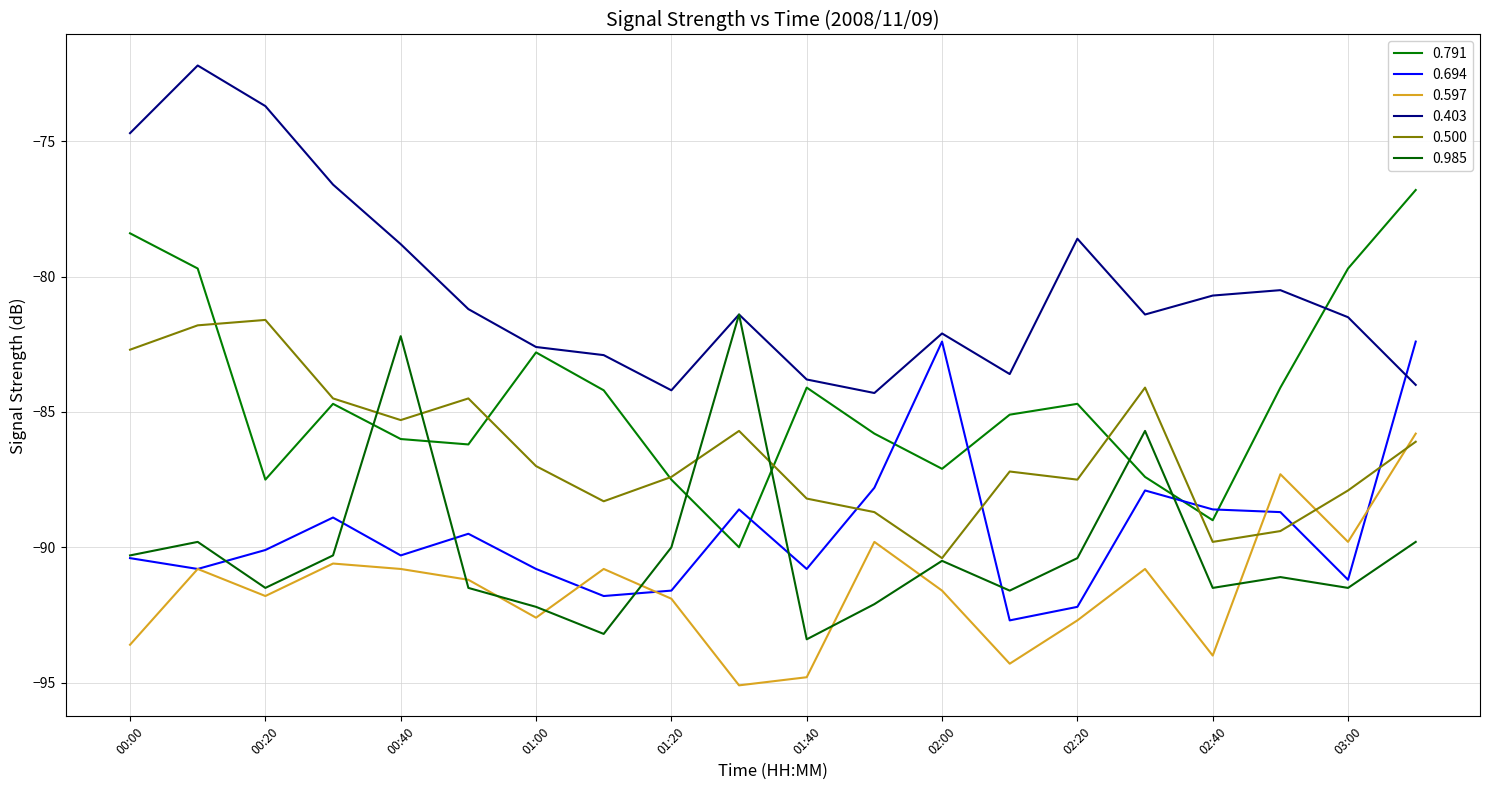

Which category has the lowest value in the 0.694 series?

02:10